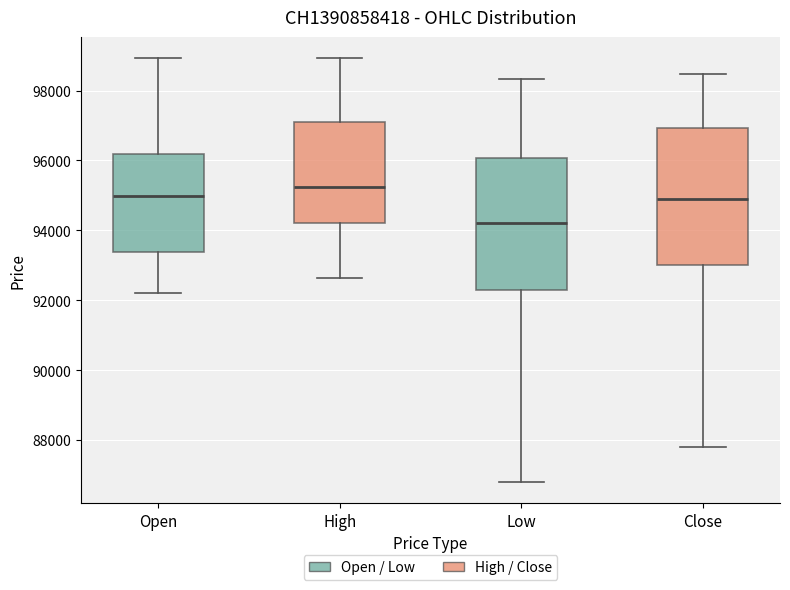

Where does the upper whisker of the box for Low end on the y-axis? The values are not printed on the chart, so give them approximately, as read against the axis.

98400